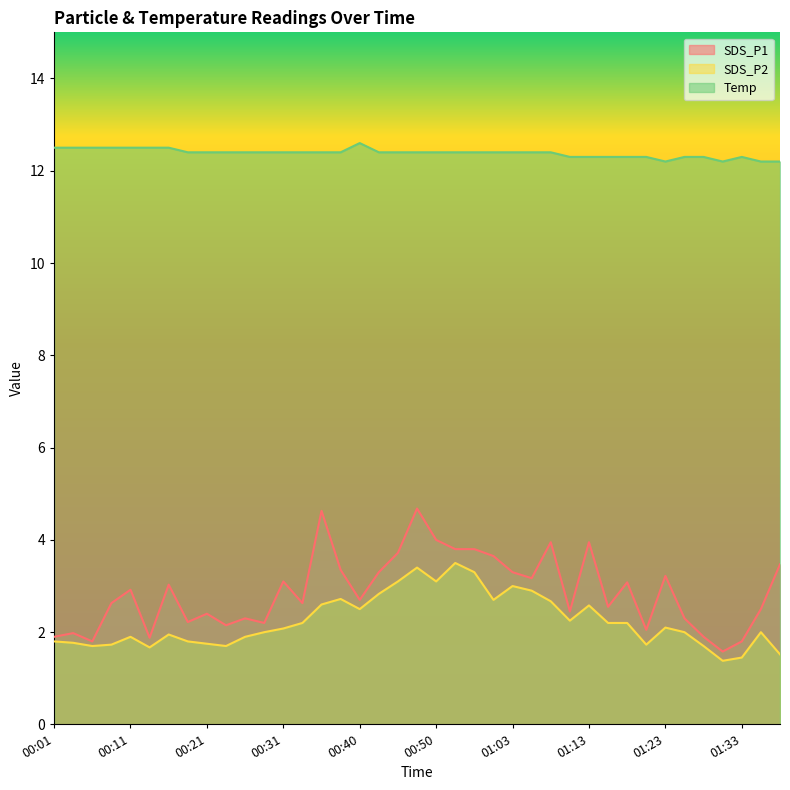

Reading right to left, list all the values displayed in this chart.

SDS_P1: 01:38=3.5	01:35=2.5	01:33=1.8	01:30=1.6	01:28=1.9	01:25=2.3	01:23=3.2	01:20=2.0	01:18=3.1	01:15=2.5	01:13=4.0	01:10=2.5	01:08=4.0	01:05=3.2	01:03=3.3	00:58=3.6	00:55=3.8	00:53=3.8	00:50=4.0	00:48=4.7	00:45=3.7	00:43=3.3	00:40=2.7	00:38=3.4	00:36=4.6	00:33=2.6	00:31=3.1	00:28=2.2	00:26=2.3	00:23=2.1	00:21=2.4	00:18=2.2	00:16=3.0	00:13=1.9	00:11=2.9	00:09=2.6	00:06=1.8	00:04=2.0	00:01=1.9
SDS_P2: 01:38=1.5	01:35=2.0	01:33=1.4	01:30=1.4	01:28=1.7	01:25=2.0	01:23=2.1	01:20=1.7	01:18=2.2	01:15=2.2	01:13=2.6	01:10=2.2	01:08=2.7	01:05=2.9	01:03=3.0	00:58=2.7	00:55=3.3	00:53=3.5	00:50=3.1	00:48=3.4	00:45=3.1	00:43=2.8	00:40=2.5	00:38=2.7	00:36=2.6	00:33=2.2	00:31=2.1	00:28=2.0	00:26=1.9	00:23=1.7	00:21=1.8	00:18=1.8	00:16=1.9	00:13=1.7	00:11=1.9	00:09=1.7	00:06=1.7	00:04=1.8	00:01=1.8
Temp: 01:38=12.2	01:35=12.2	01:33=12.3	01:30=12.2	01:28=12.3	01:25=12.3	01:23=12.2	01:20=12.3	01:18=12.3	01:15=12.3	01:13=12.3	01:10=12.3	01:08=12.4	01:05=12.4	01:03=12.4	00:58=12.4	00:55=12.4	00:53=12.4	00:50=12.4	00:48=12.4	00:45=12.4	00:43=12.4	00:40=12.6	00:38=12.4	00:36=12.4	00:33=12.4	00:31=12.4	00:28=12.4	00:26=12.4	00:23=12.4	00:21=12.4	00:18=12.4	00:16=12.5	00:13=12.5	00:11=12.5	00:09=12.5	00:06=12.5	00:04=12.5	00:01=12.5